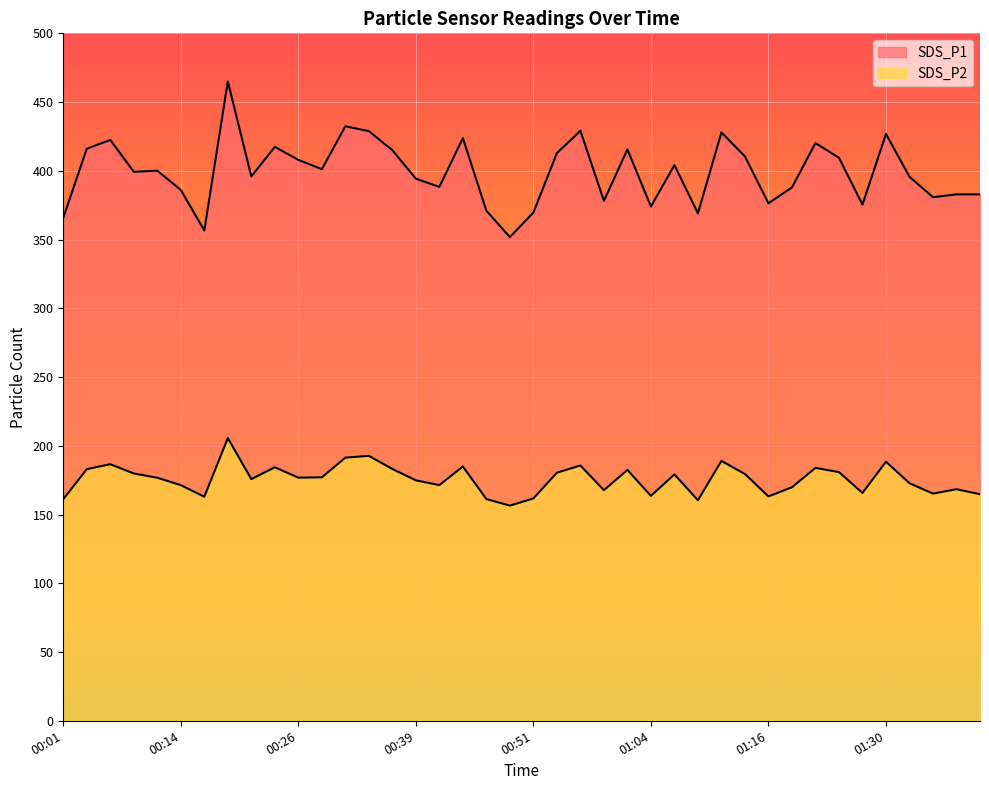

Where is SDS_P2 nearest to the value 181?

01:24